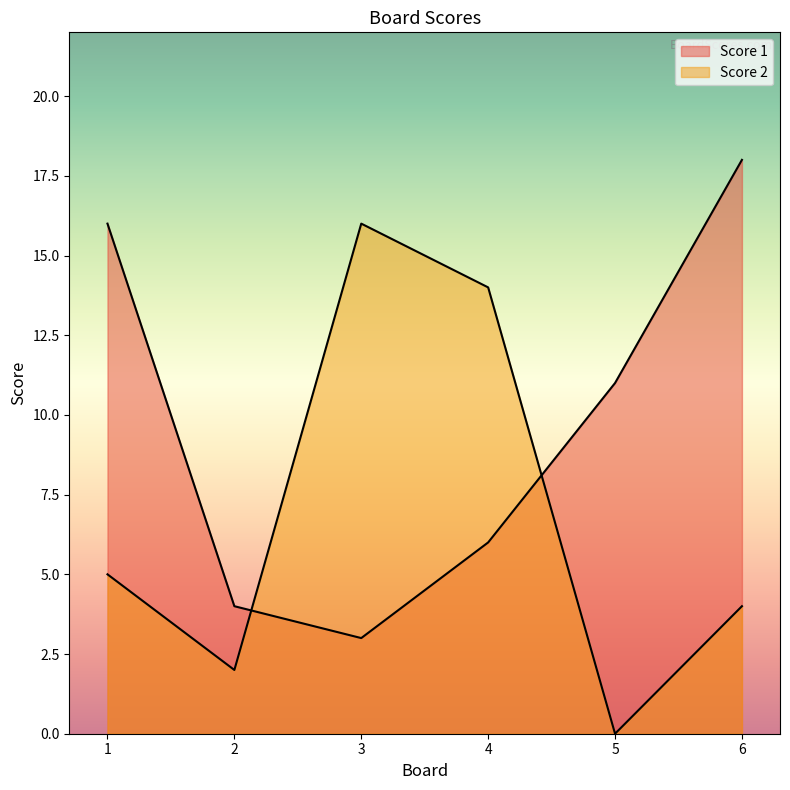

How many lines are shown in the chart?

2